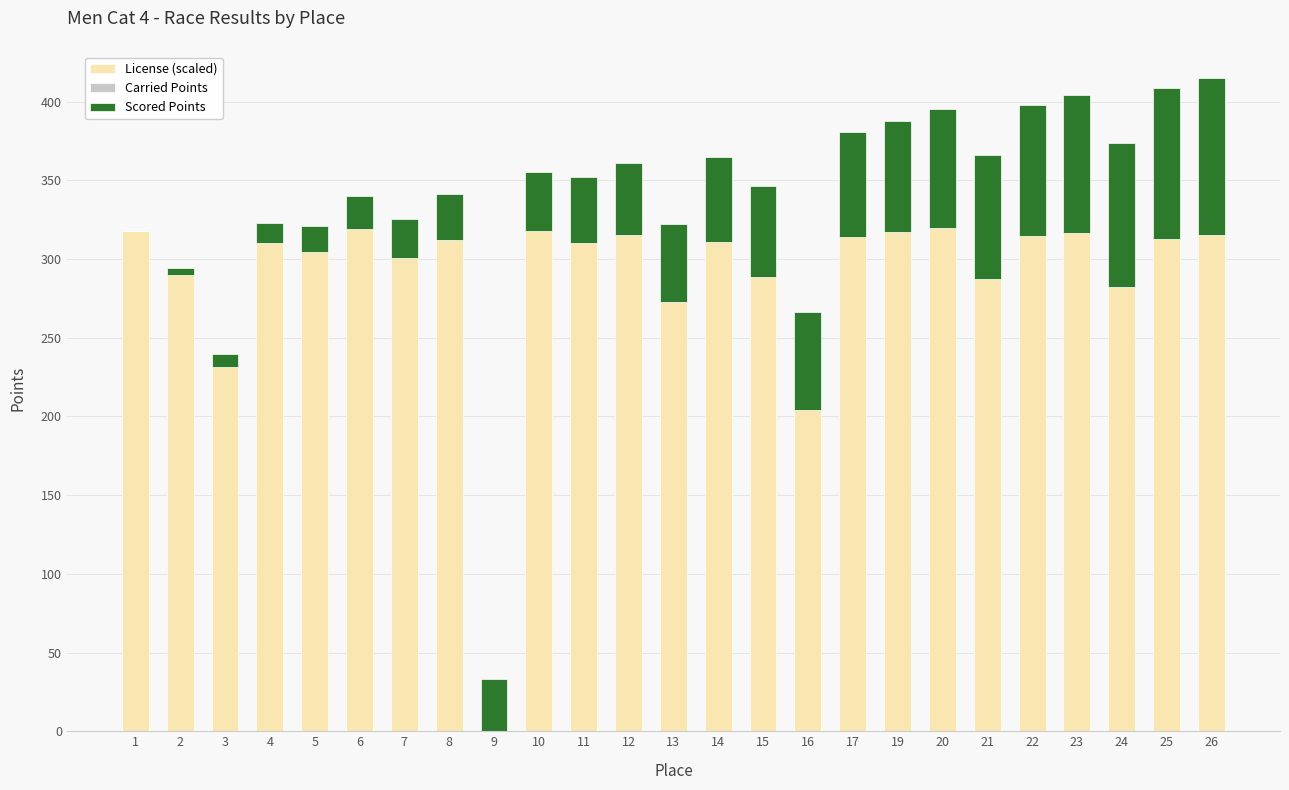

Does the chart contain stacked bars?

Yes